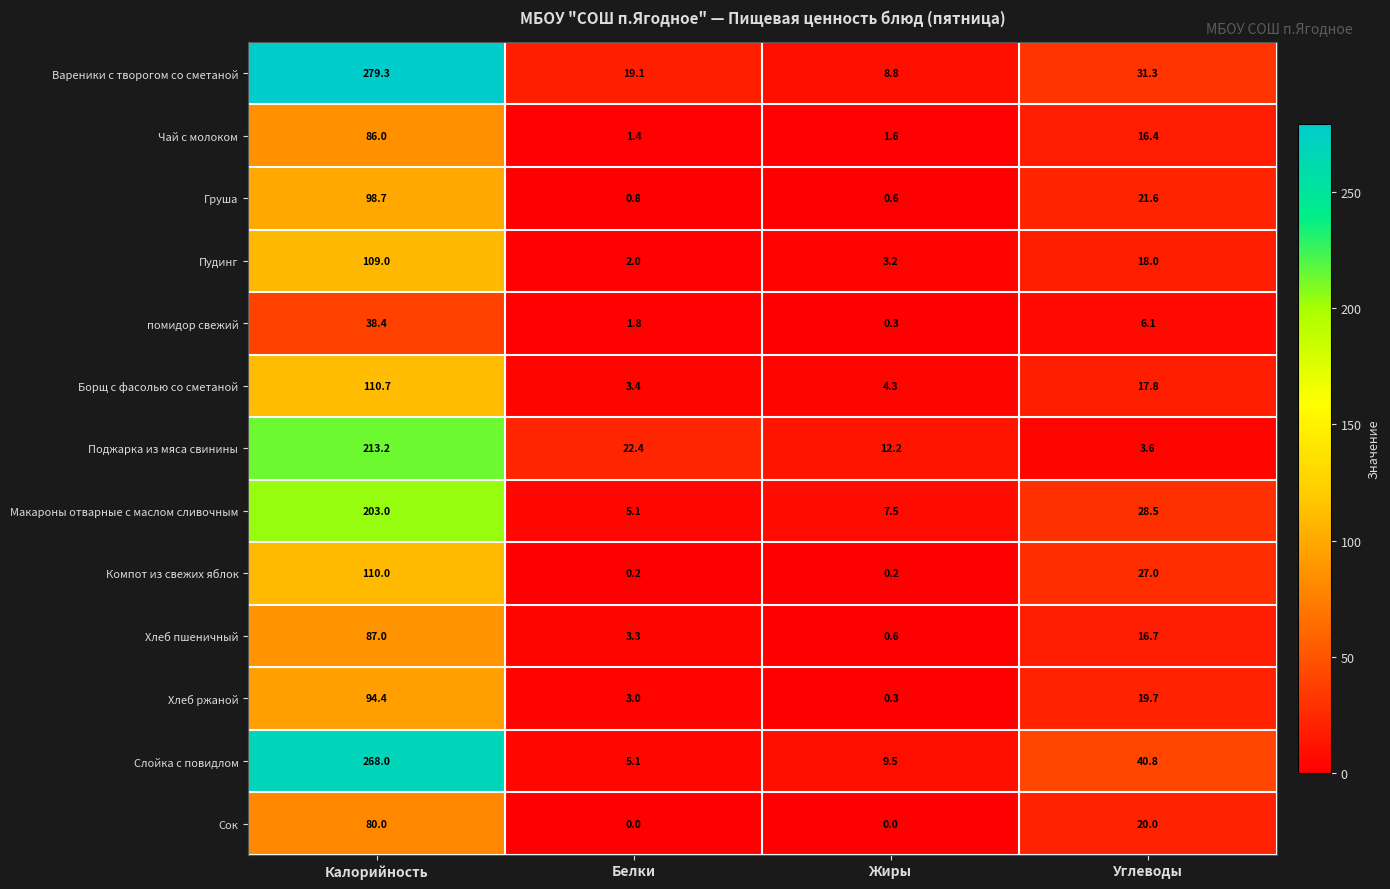

Which series has the largest total across all categories?

Вареники с творогом со сметаной